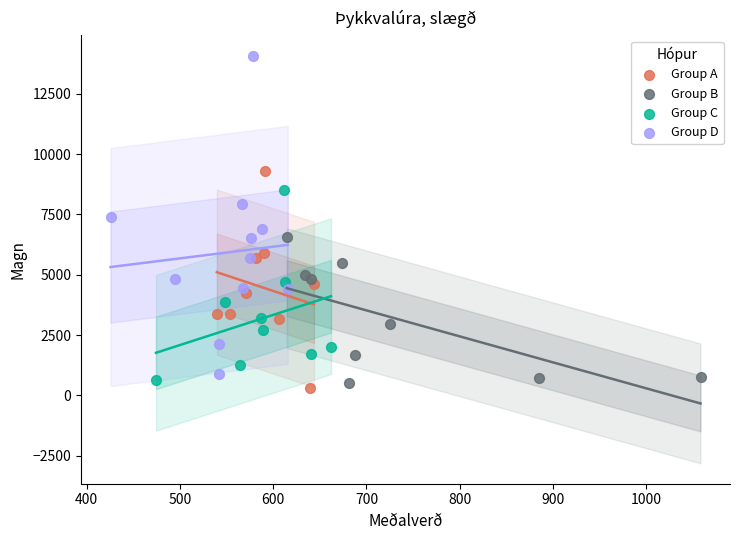

Which series has the largest Y range (max minus min)?

Group D